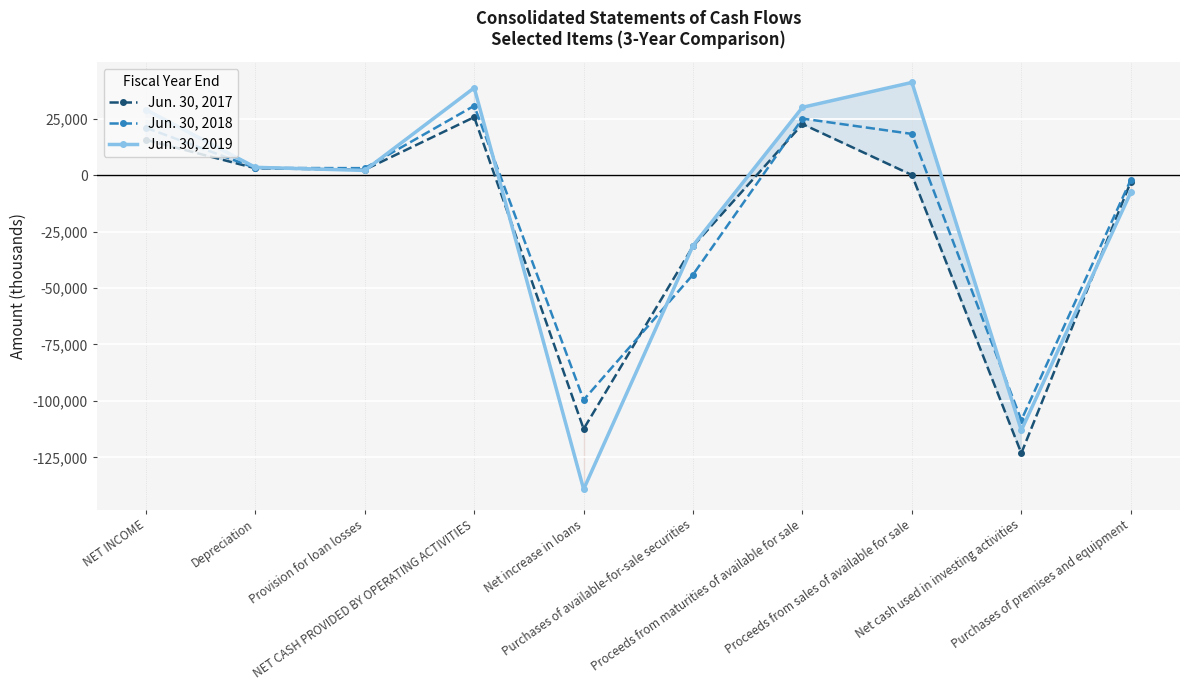

What is the sum of the Jun. 30, 2017 values at NET INCOME and NET CASH PROVIDED BY OPERATING ACTIVITIES?

41170